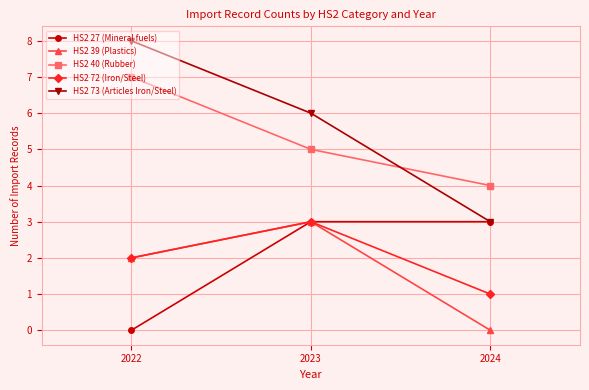

What is the value of the HS2 27 (Mineral fuels) point at the 2nd from the left?

3